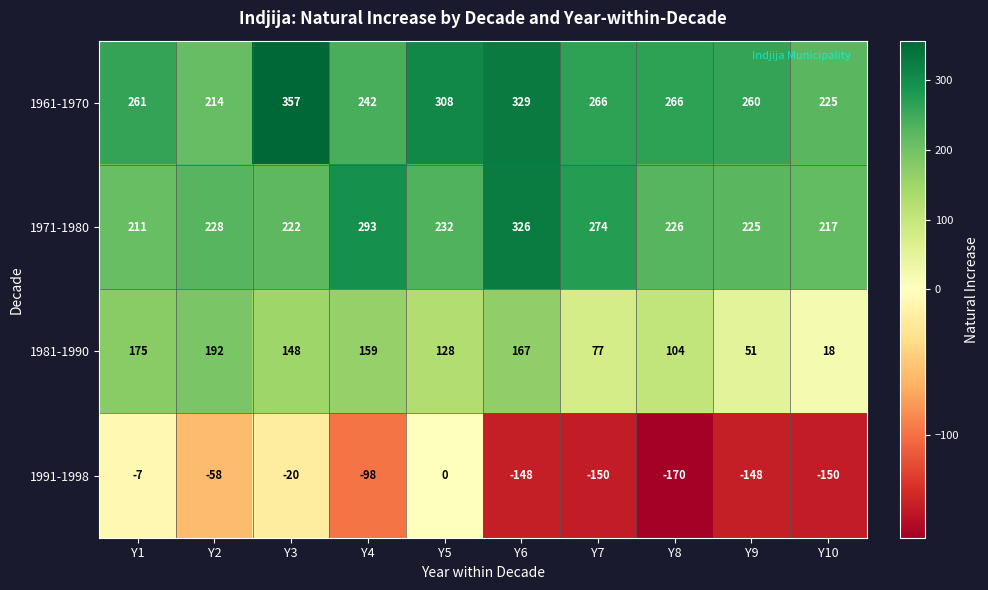

What is the sum of all 1961-1970 values?

2728